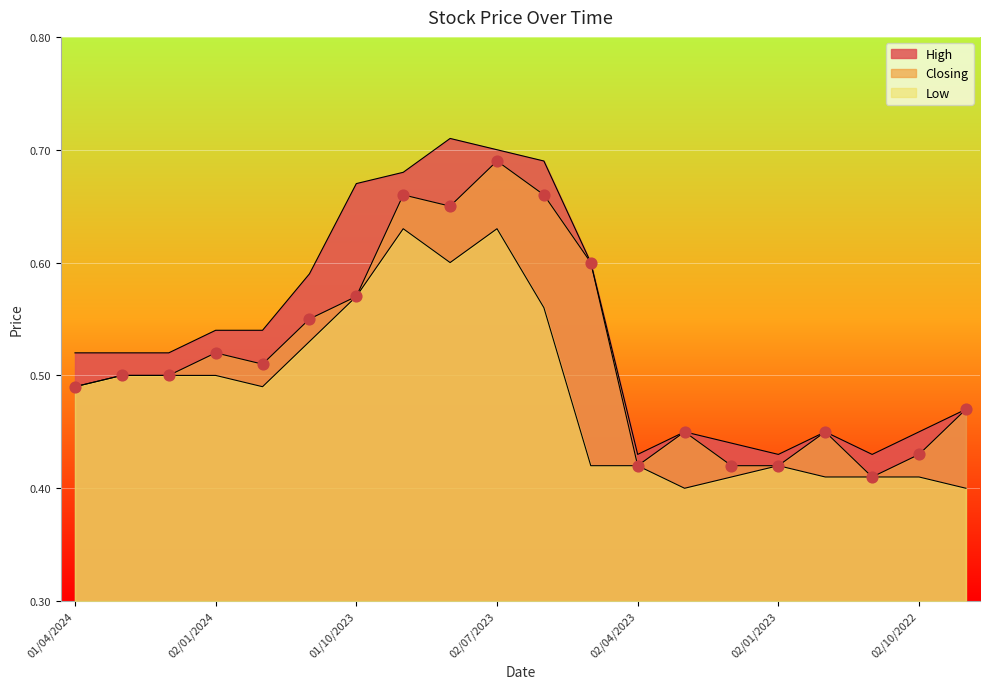

Which series has the widest spread of Y values?

High